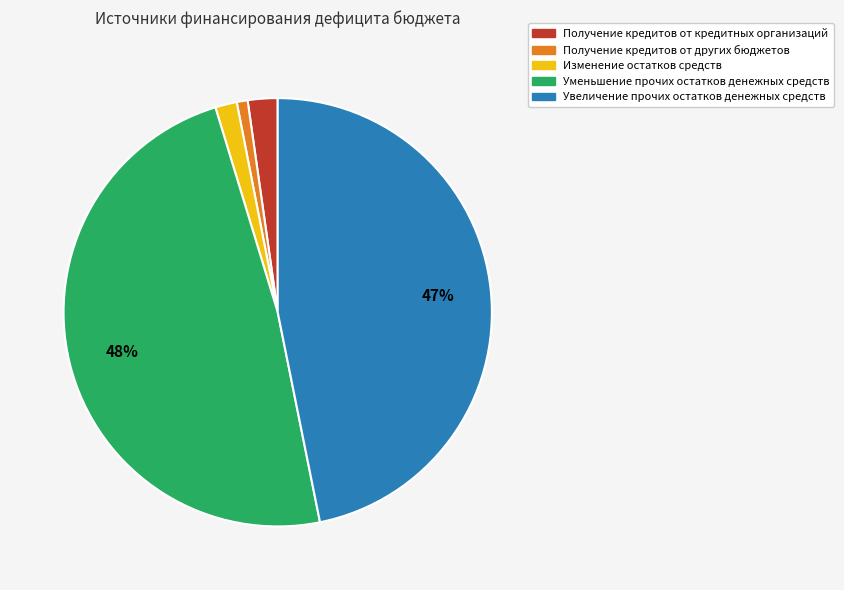

Does any single category account for the majority?

No